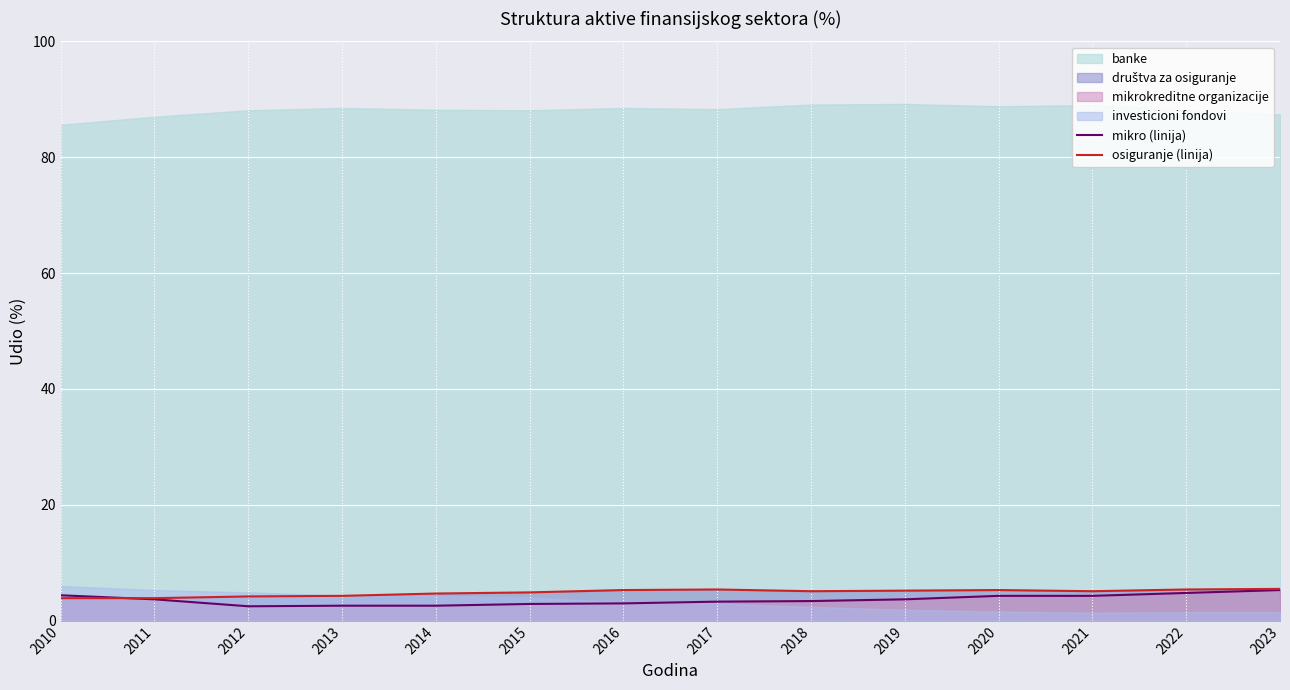

Is it true that osiguranje (linija) equals 5.5 at 2023?

True